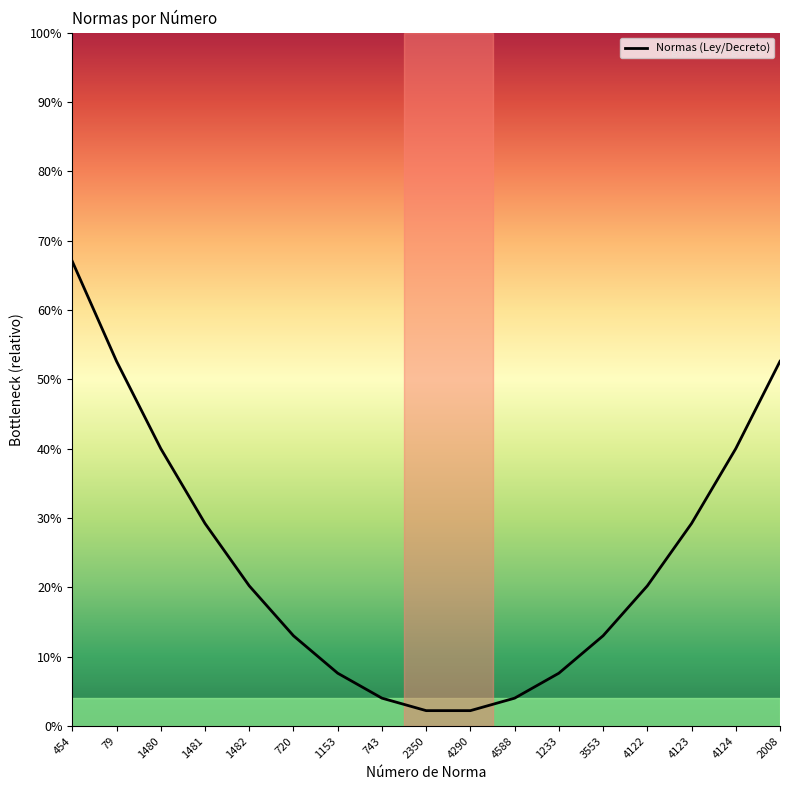

Is this an area chart (filled region under the line)?

No